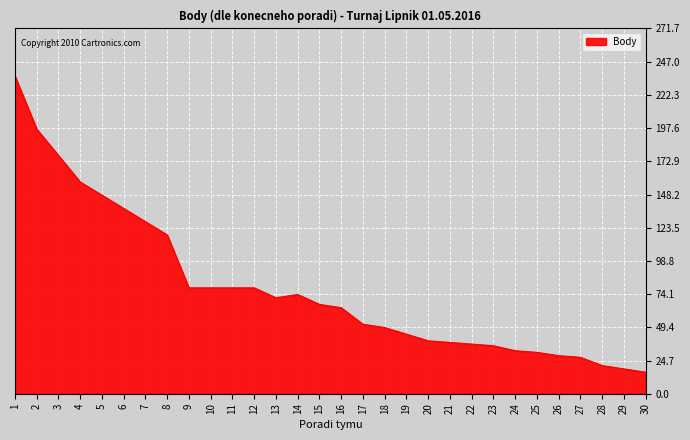

Count the number of categories in the chart.

30